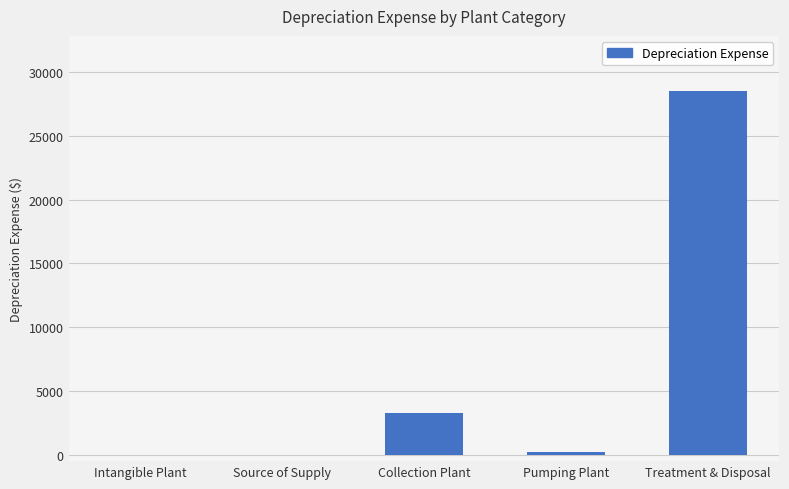

Is it true that the value at Collection Plant is 5132.0?

False